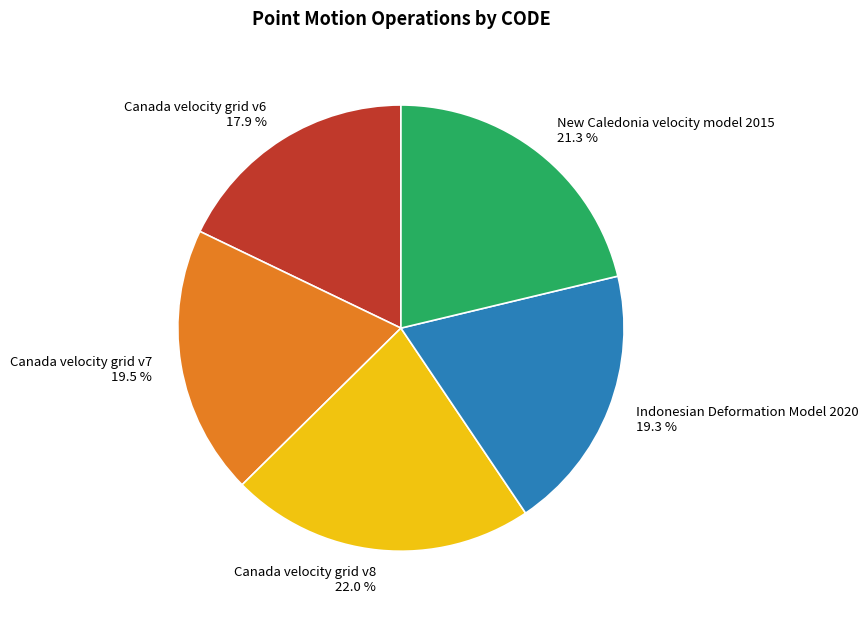

Which slice is the smallest?

Canada velocity grid v6